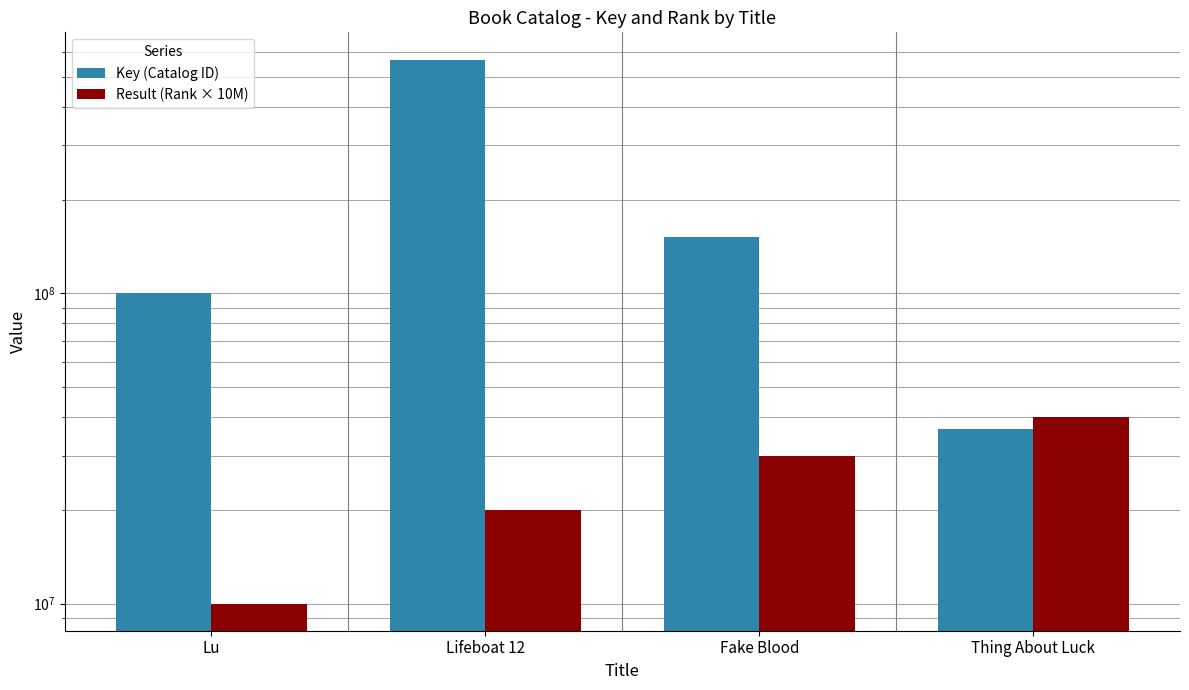

Reading left to right, list all the values displayed in this chart.

Key (Catalog ID): Lu=100216827	Lifeboat 12=567301969	Fake Blood=151719650	Thing About Luck=36552639
Result (Rank × 10M): Lu=10000000	Lifeboat 12=20000000	Fake Blood=30000000	Thing About Luck=40000000